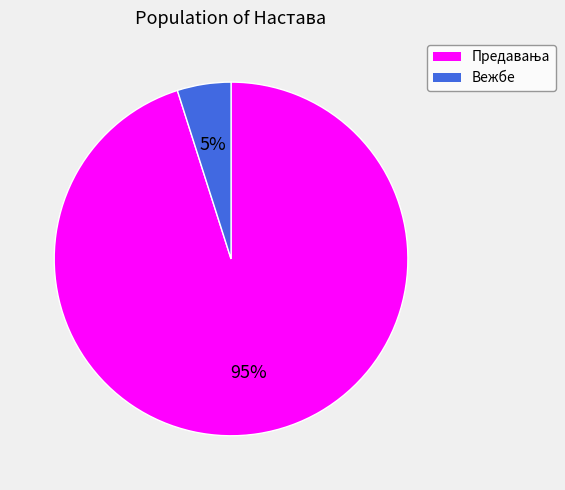

To the nearest percent, what is the average slice percentage?

50%